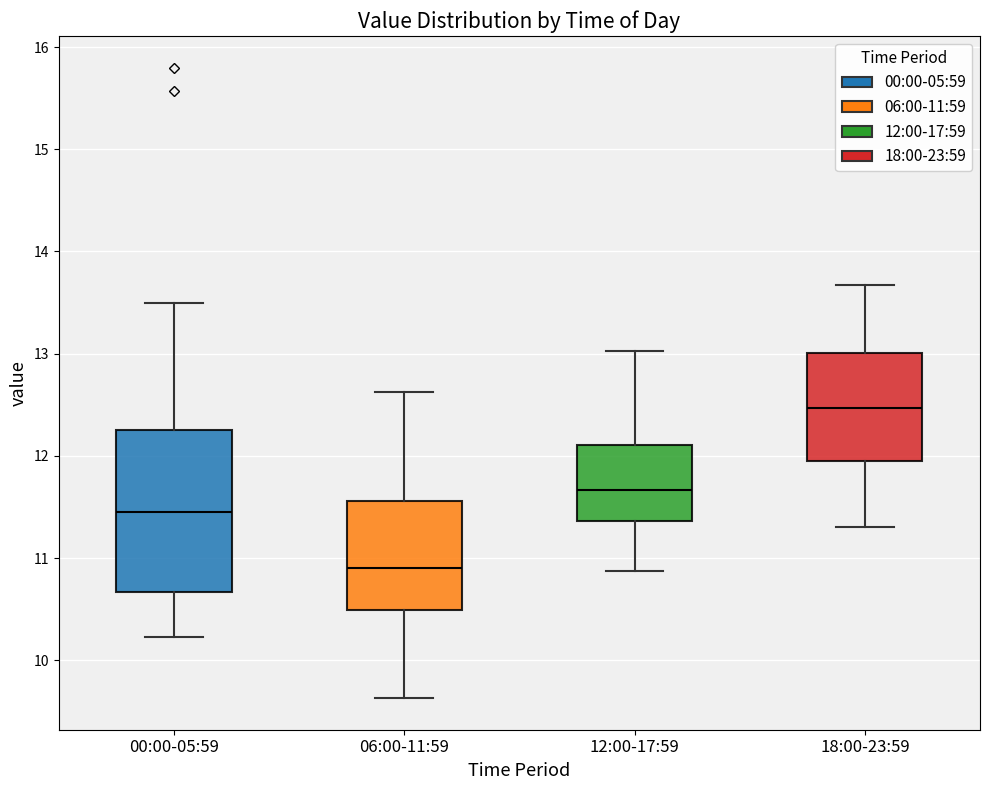

Reading left to right, read every box against the y-axis: the position of its median line, the range the box covers, and the ends of its whiskers. The values are not printed on the chart, so give them approximately, as read against the axis.

00:00-05:59: median 11.5, box 10.7 to 12.3, whiskers 10.2 to 13.5
06:00-11:59: median 10.9, box 10.5 to 11.6, whiskers 9.6 to 12.6
12:00-17:59: median 11.7, box 11.4 to 12.1, whiskers 10.9 to 13.0
18:00-23:59: median 12.5, box 12.0 to 13.0, whiskers 11.3 to 13.7